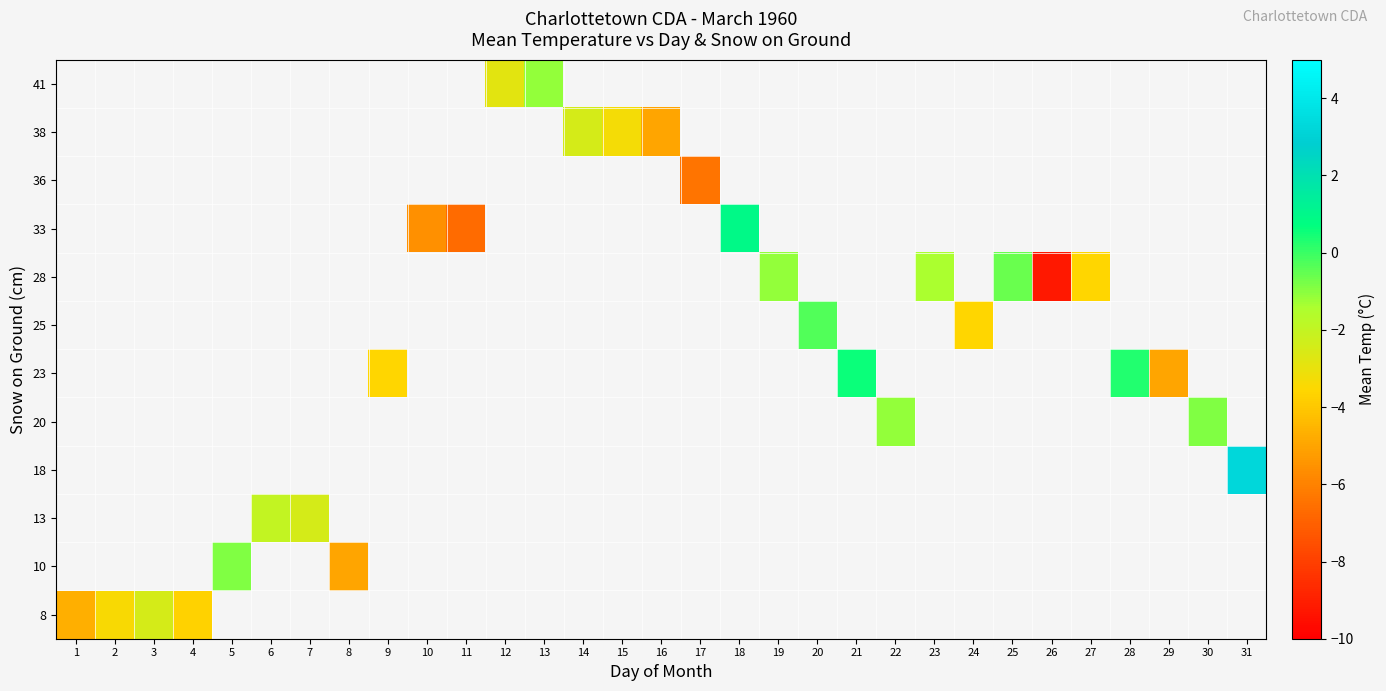

Count the number of categories in the chart.

31